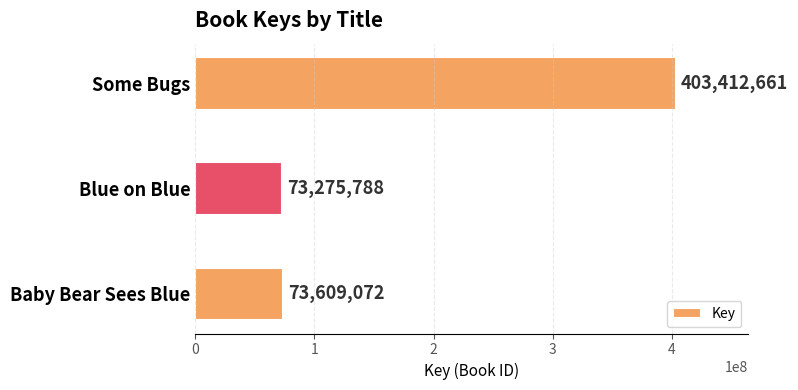

List the labels in order of value, largest first.

Some Bugs, Baby Bear Sees Blue, Blue on Blue